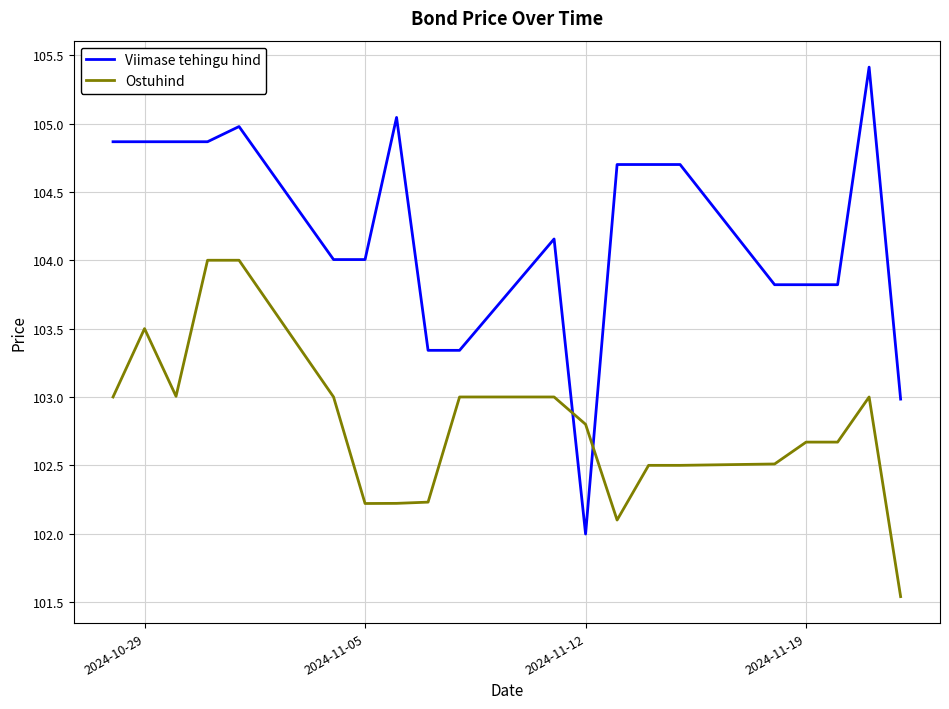

What is the difference between the maximum and minimum values in the Viimase tehingu hind series?

3.4